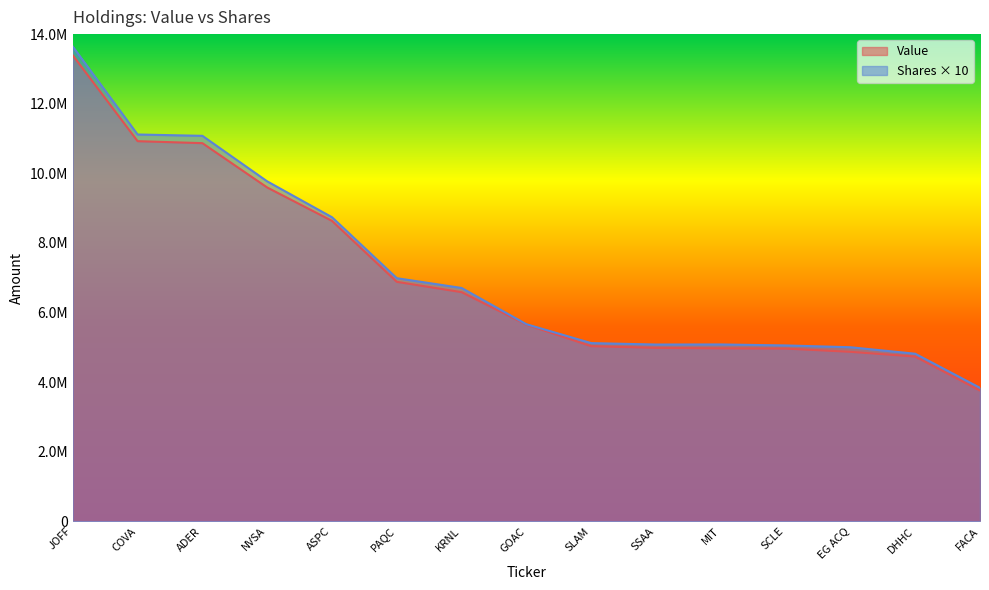

At how many categories does at least one series exceed 8756111?

4